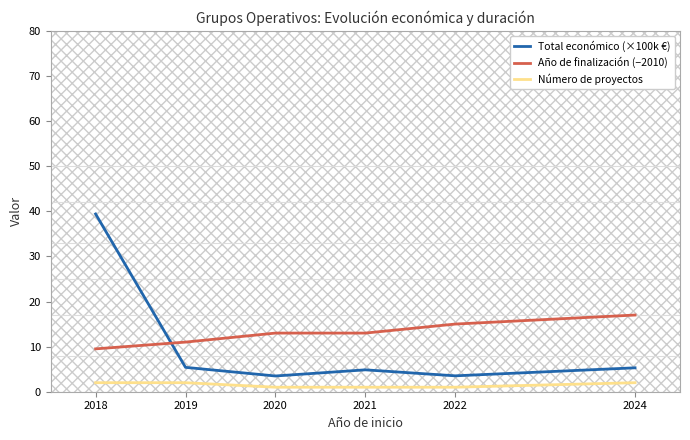

What is the smallest value displayed?

1.0